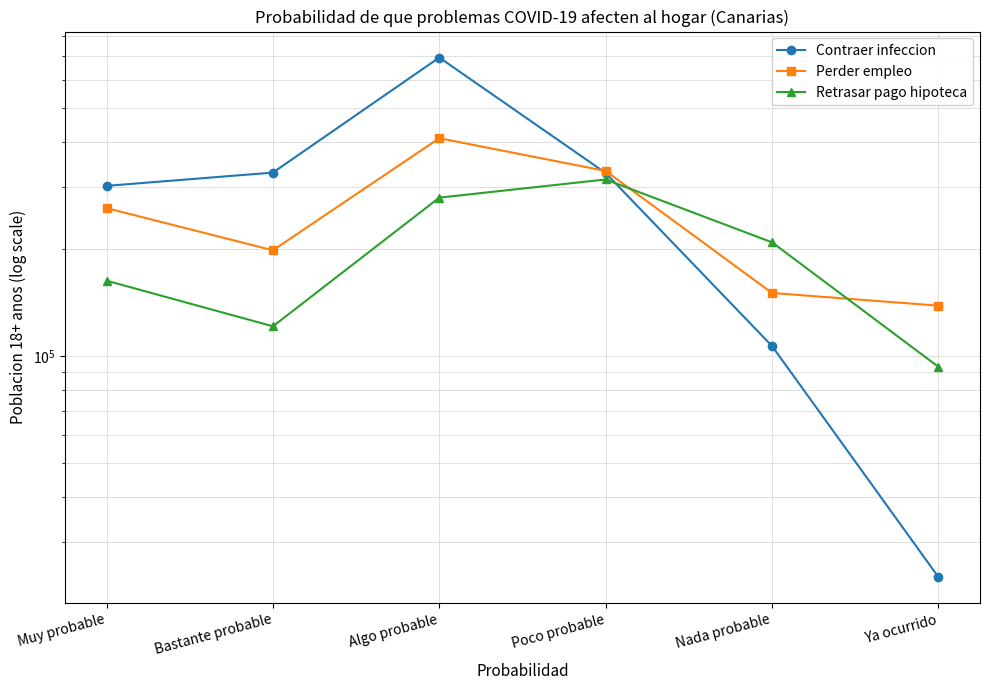

How many lines are shown in the chart?

3